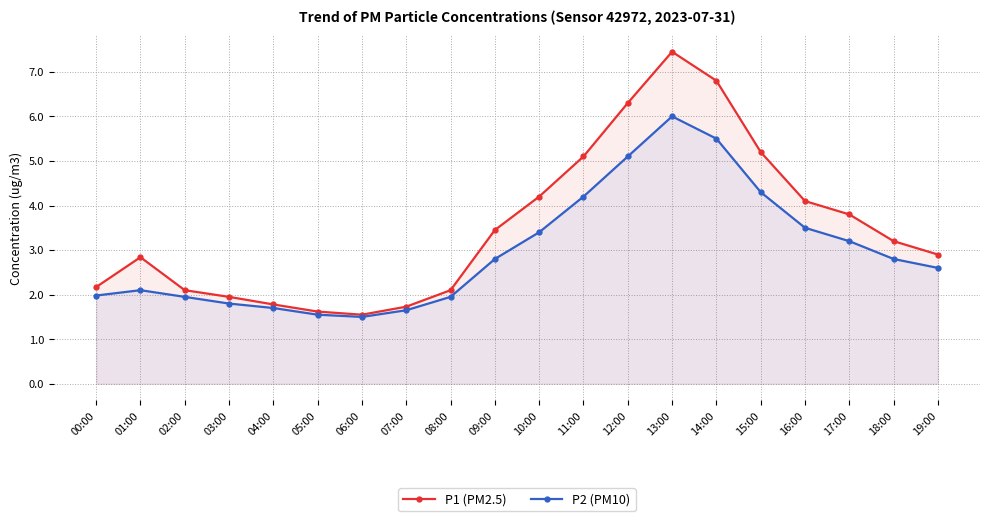

What is the label of the 20th point from the left?

19:00